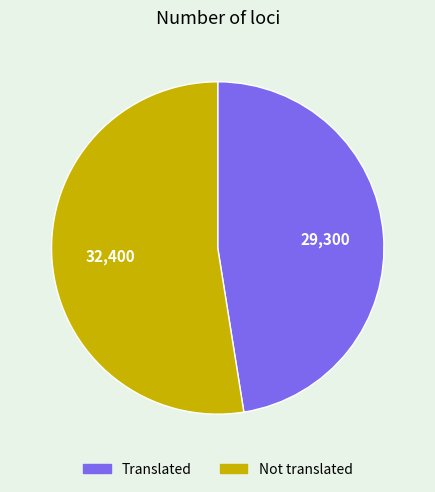

Is there a majority slice in this chart?

Yes